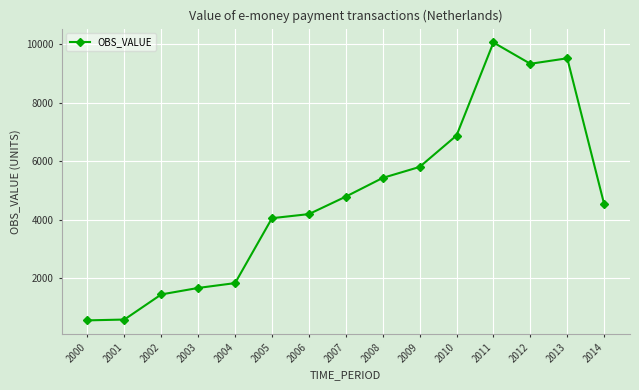

Which has a higher value, 2005 or 2006?

2006